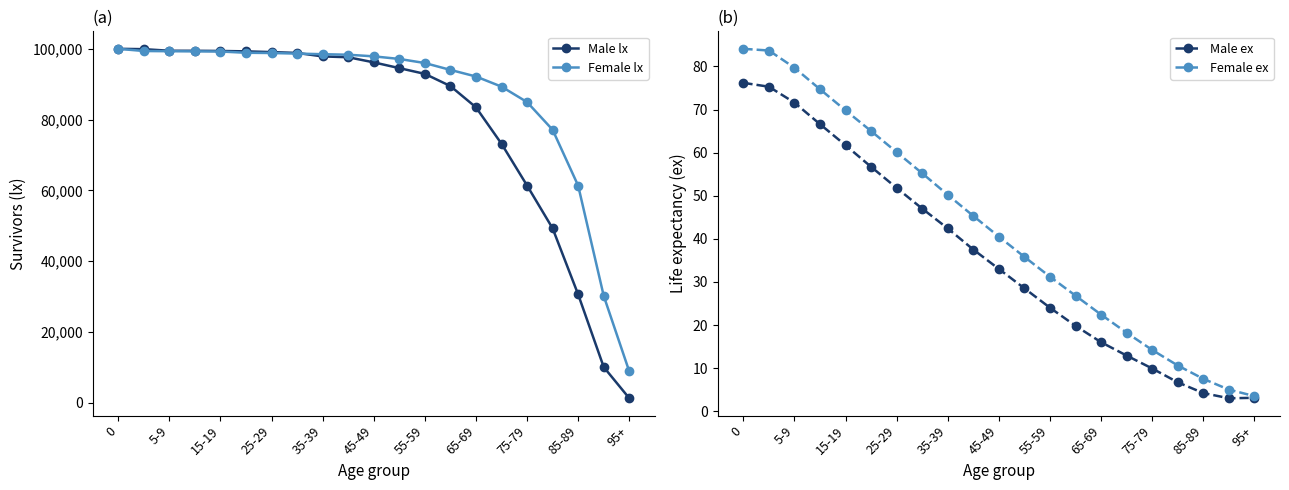

What is the value of the Male lx point at the 12th from the left?

94542.0